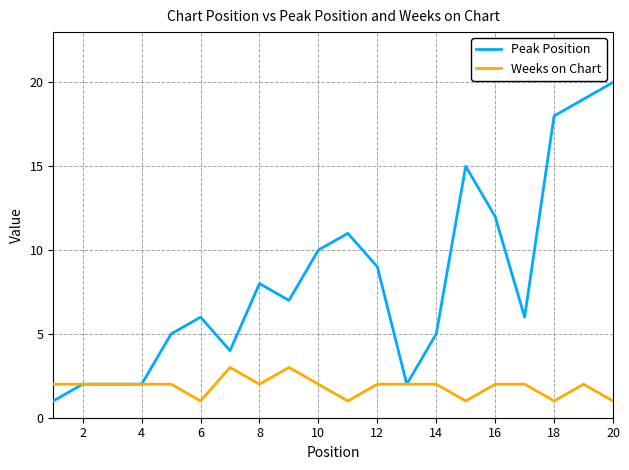

What are all the series names shown in the legend?

Peak Position, Weeks on Chart